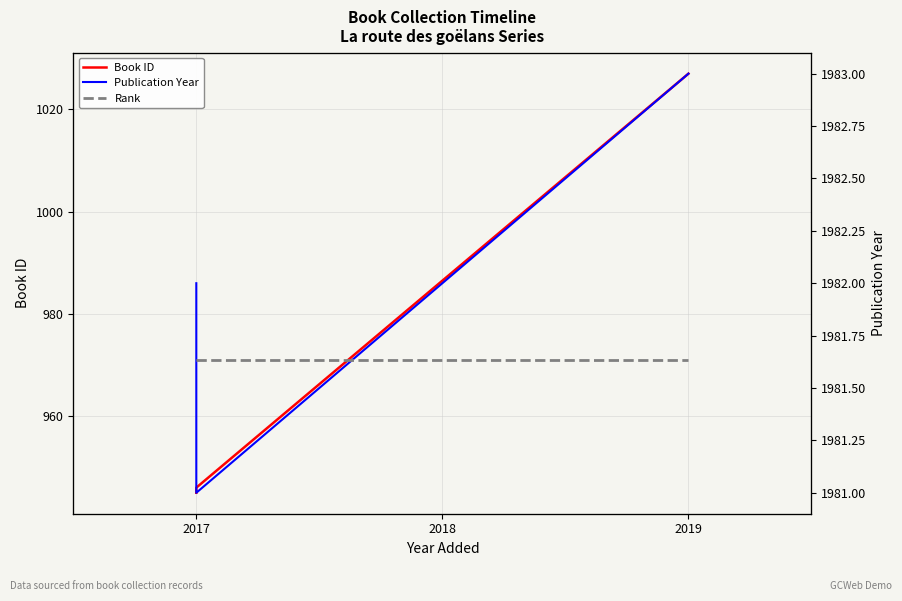

Is it true that Rank equals 1 at 2019?

False